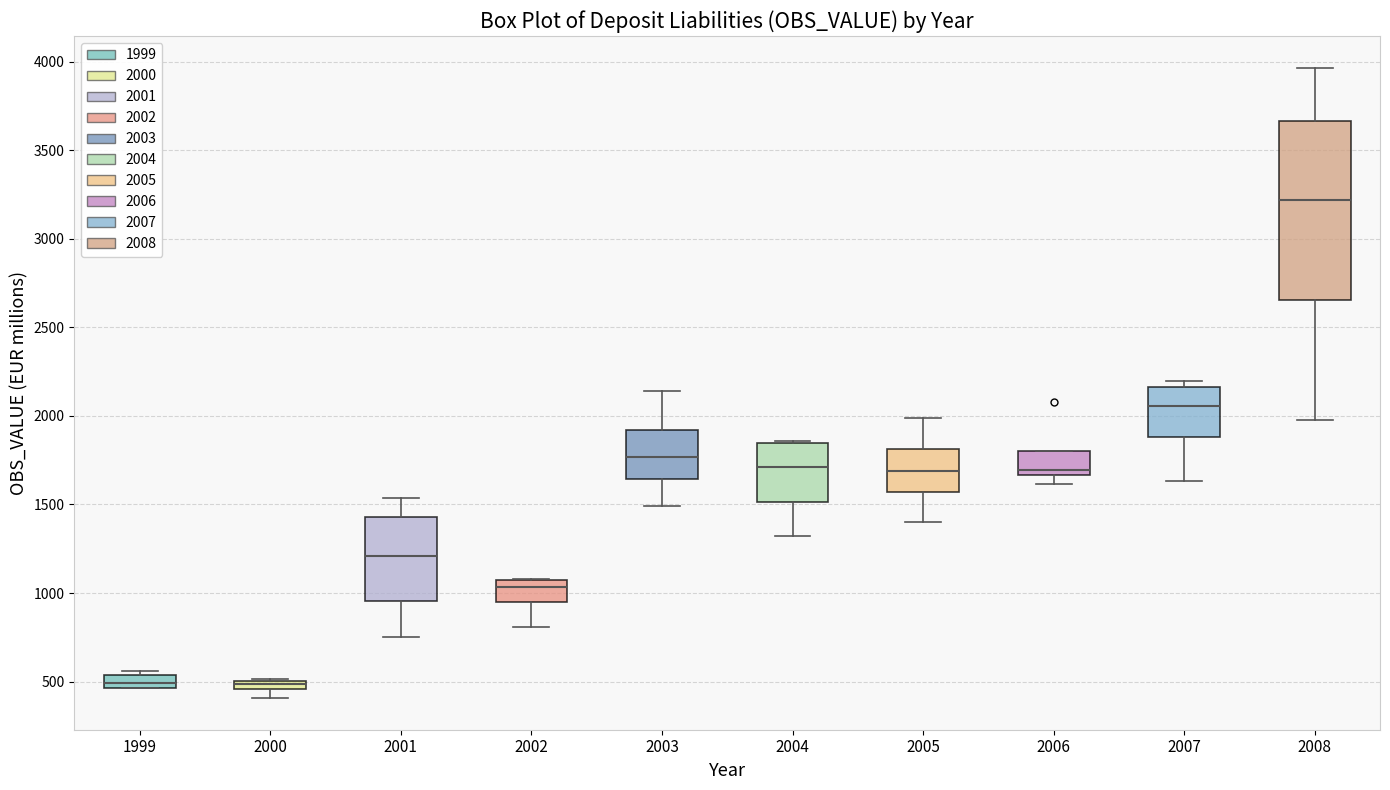

Comparing the boxes themselves (not the whiskers), which one is the tallest?

2008